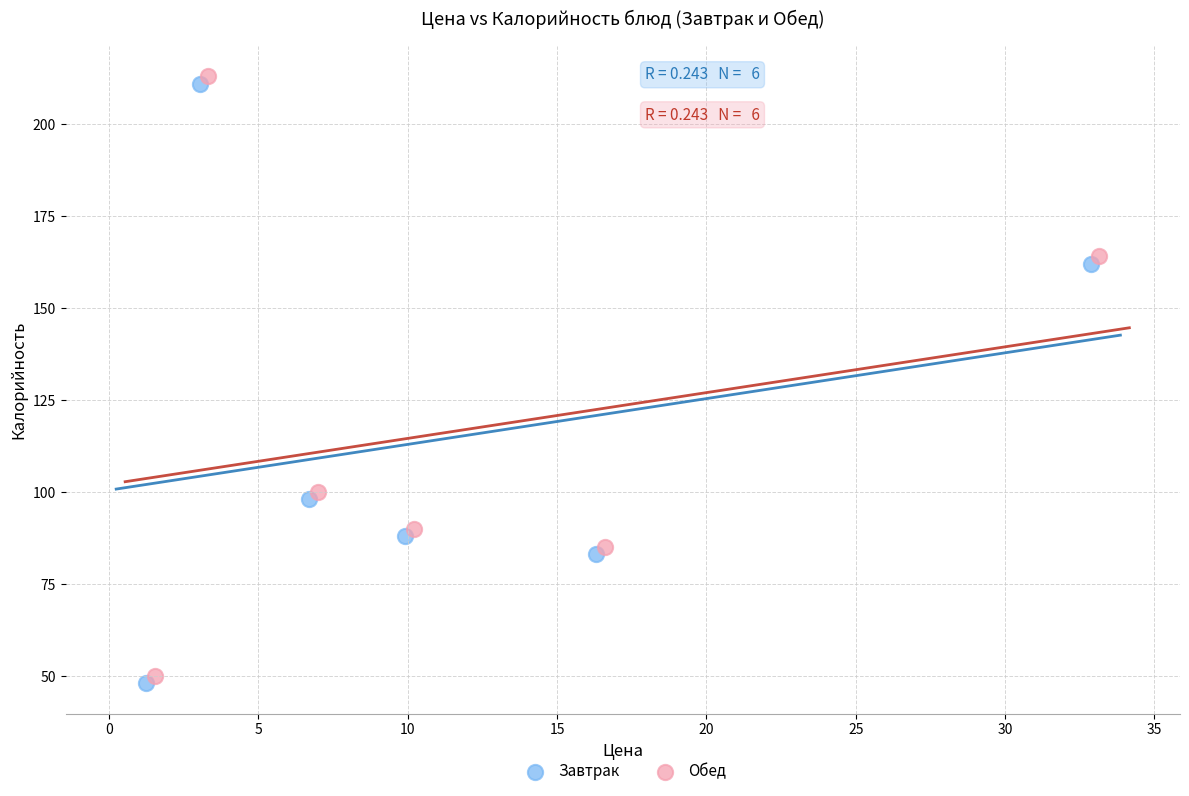

Which series contains the highest Y value?

Обед